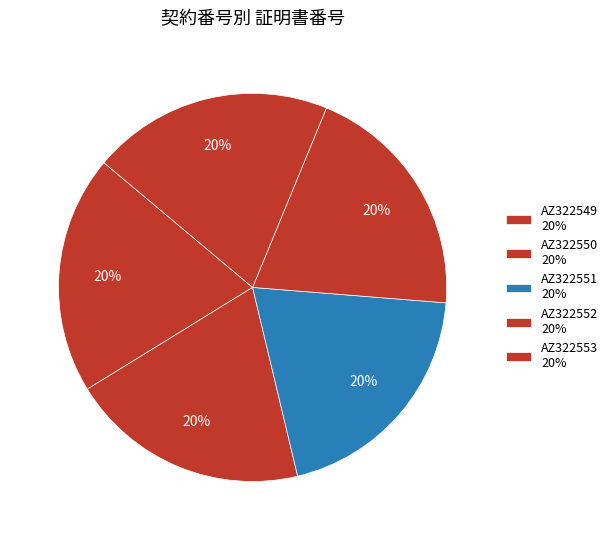

True or false: AZ322550 accounts for 20% of the total.

True